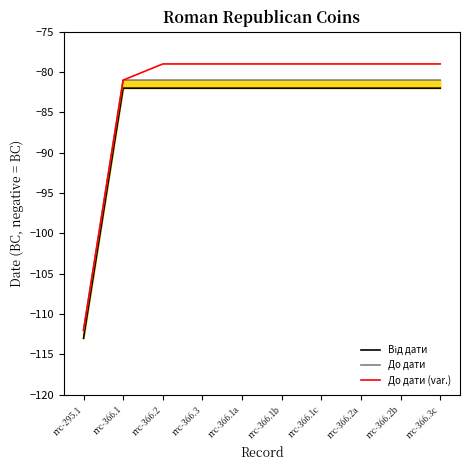

What is the sum of the Від дати values at rrc-366.1a and rrc-366.2a?

-164